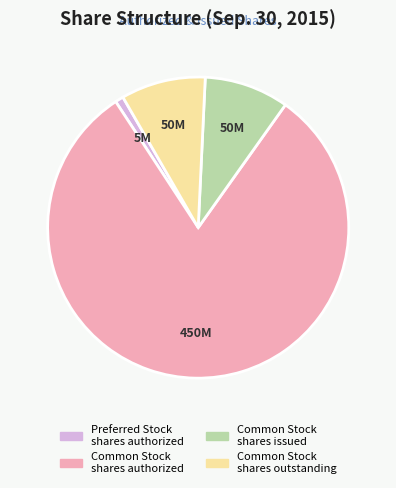

The Preferred Stock shares authorized slice represents 1% of the pie. True or false?

True